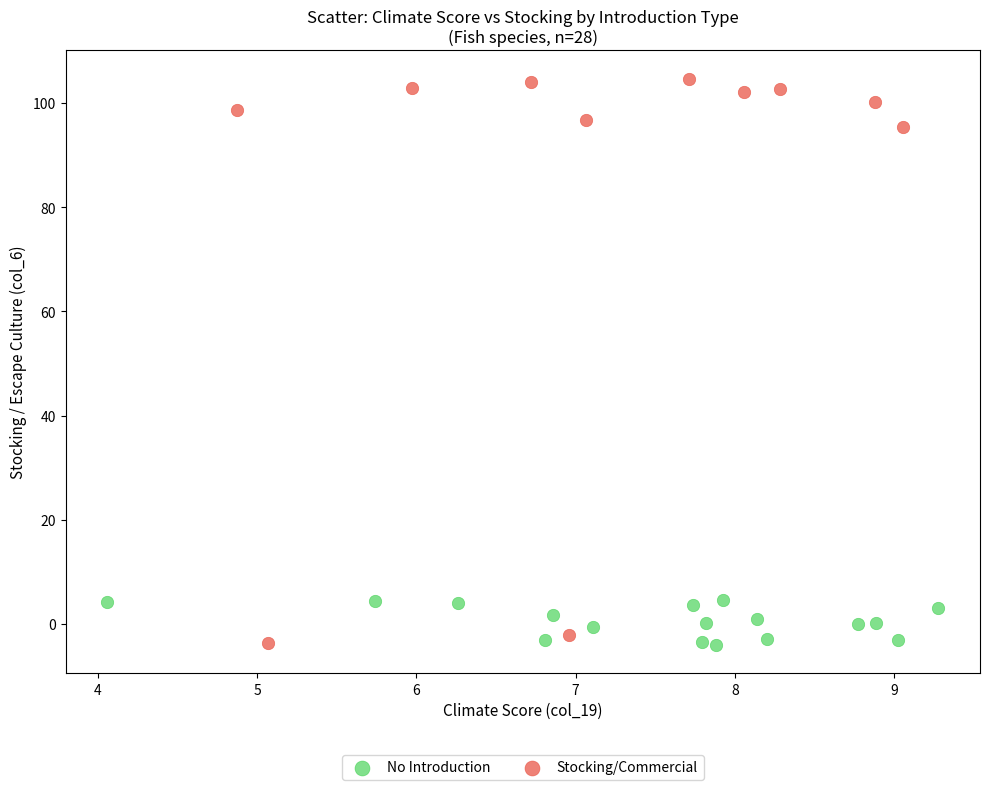

Which series reaches the maximum Y coordinate?

Stocking/Commercial